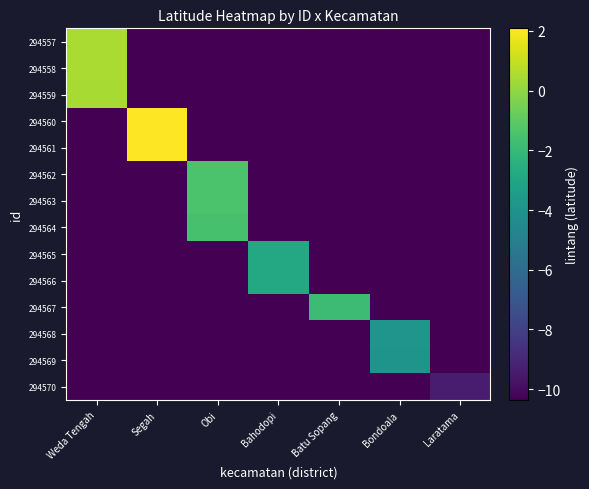

Reading right to left, list all the values displayed in this chart.

294557: Laratama=-10.4	Bondoala=-10.4	Batu Sopang=-10.4	Bahodopi=-10.4	Obi=-10.4	Segah=-10.4	Weda Tengah=0.5
294558: Laratama=-10.4	Bondoala=-10.4	Batu Sopang=-10.4	Bahodopi=-10.4	Obi=-10.4	Segah=-10.4	Weda Tengah=0.5
294559: Laratama=-10.4	Bondoala=-10.4	Batu Sopang=-10.4	Bahodopi=-10.4	Obi=-10.4	Segah=-10.4	Weda Tengah=0.5
294560: Laratama=-10.4	Bondoala=-10.4	Batu Sopang=-10.4	Bahodopi=-10.4	Obi=-10.4	Segah=2.1	Weda Tengah=-10.4
294561: Laratama=-10.4	Bondoala=-10.4	Batu Sopang=-10.4	Bahodopi=-10.4	Obi=-10.4	Segah=2.1	Weda Tengah=-10.4
294562: Laratama=-10.4	Bondoala=-10.4	Batu Sopang=-10.4	Bahodopi=-10.4	Obi=-1.5	Segah=-10.4	Weda Tengah=-10.4
294563: Laratama=-10.4	Bondoala=-10.4	Batu Sopang=-10.4	Bahodopi=-10.4	Obi=-1.5	Segah=-10.4	Weda Tengah=-10.4
294564: Laratama=-10.4	Bondoala=-10.4	Batu Sopang=-10.4	Bahodopi=-10.4	Obi=-1.5	Segah=-10.4	Weda Tengah=-10.4
294565: Laratama=-10.4	Bondoala=-10.4	Batu Sopang=-10.4	Bahodopi=-2.8	Obi=-10.4	Segah=-10.4	Weda Tengah=-10.4
294566: Laratama=-10.4	Bondoala=-10.4	Batu Sopang=-10.4	Bahodopi=-2.8	Obi=-10.4	Segah=-10.4	Weda Tengah=-10.4
294567: Laratama=-10.4	Bondoala=-10.4	Batu Sopang=-1.8	Bahodopi=-10.4	Obi=-10.4	Segah=-10.4	Weda Tengah=-10.4
294568: Laratama=-10.4	Bondoala=-3.9	Batu Sopang=-10.4	Bahodopi=-10.4	Obi=-10.4	Segah=-10.4	Weda Tengah=-10.4
294569: Laratama=-10.4	Bondoala=-3.9	Batu Sopang=-10.4	Bahodopi=-10.4	Obi=-10.4	Segah=-10.4	Weda Tengah=-10.4
294570: Laratama=-9.4	Bondoala=-10.4	Batu Sopang=-10.4	Bahodopi=-10.4	Obi=-10.4	Segah=-10.4	Weda Tengah=-10.4